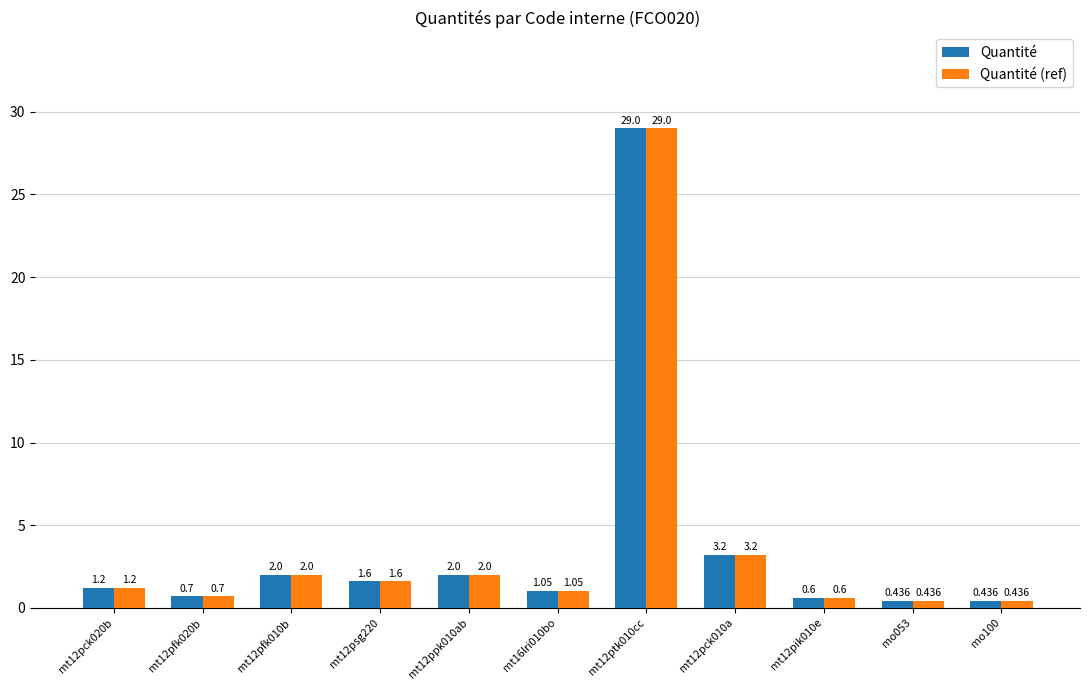

What is the highest value of the Quantité series?

29.0